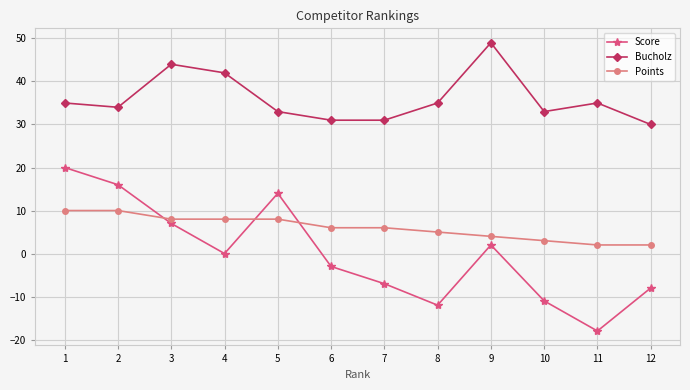

Where is the first local minimum for Bucholz?

2